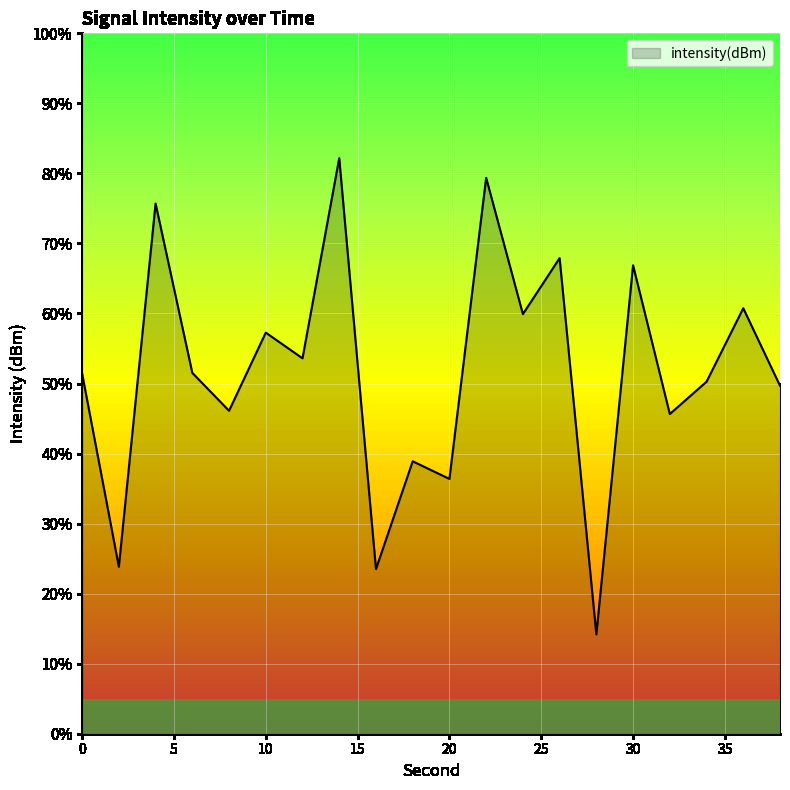

Read the value at 32.

-126.3